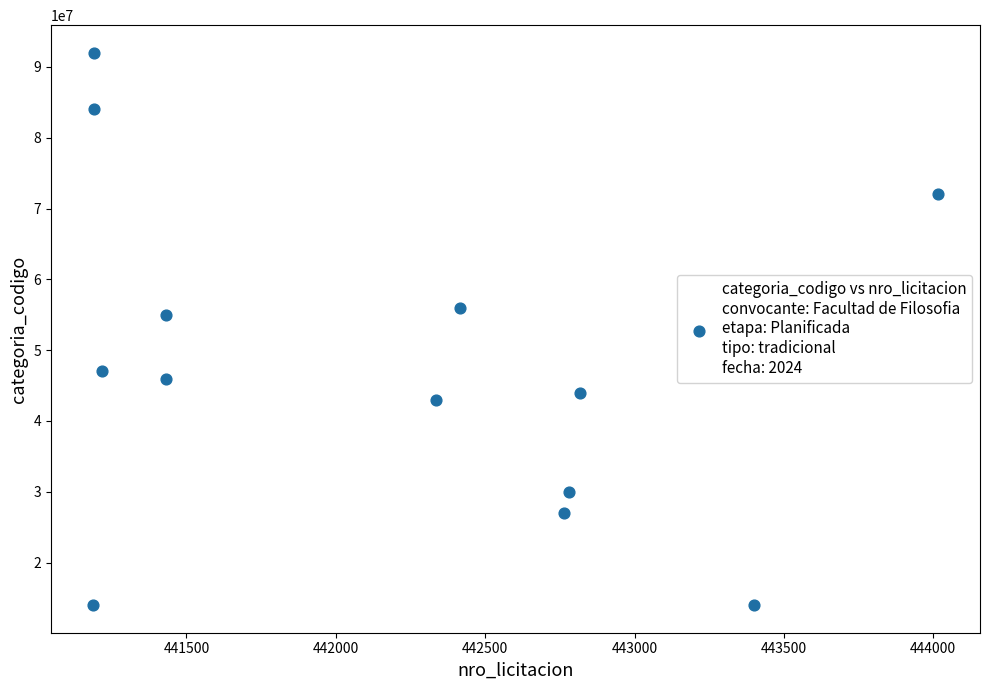

What Y value in the scatter plot is closest to 53000000?

55000000